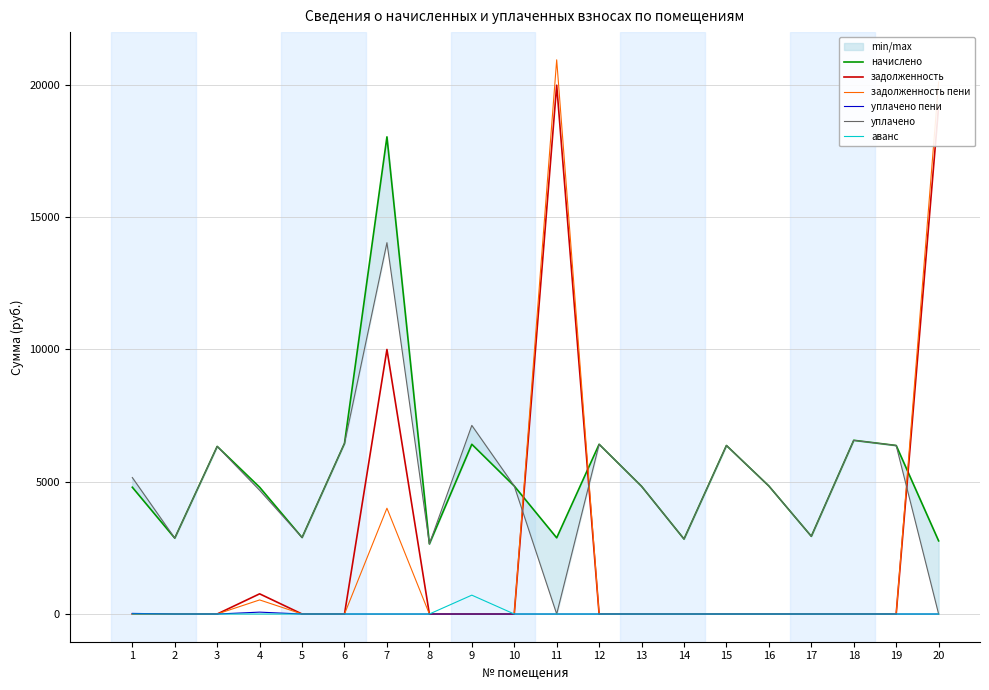

True or false: задолженность пени has a value of 9688.3 at 1.

False